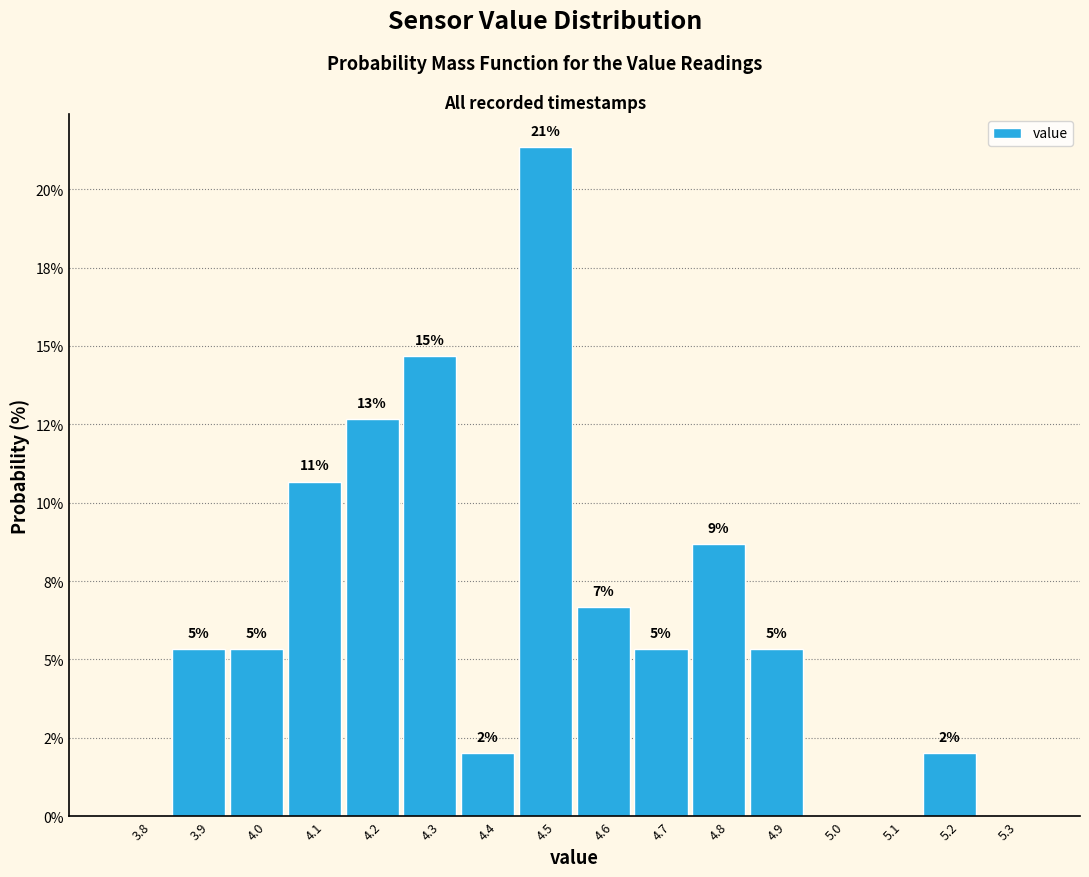

Are the bars horizontal?

No